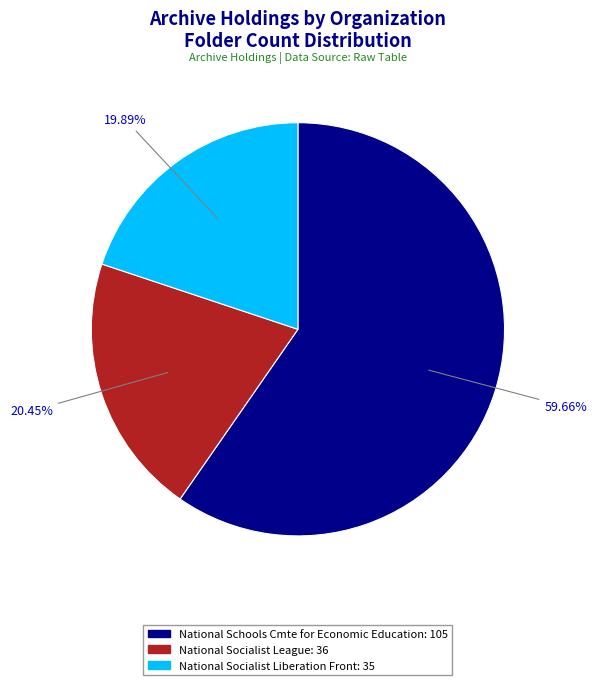

Is there any slice that represents more than half of the pie?

Yes